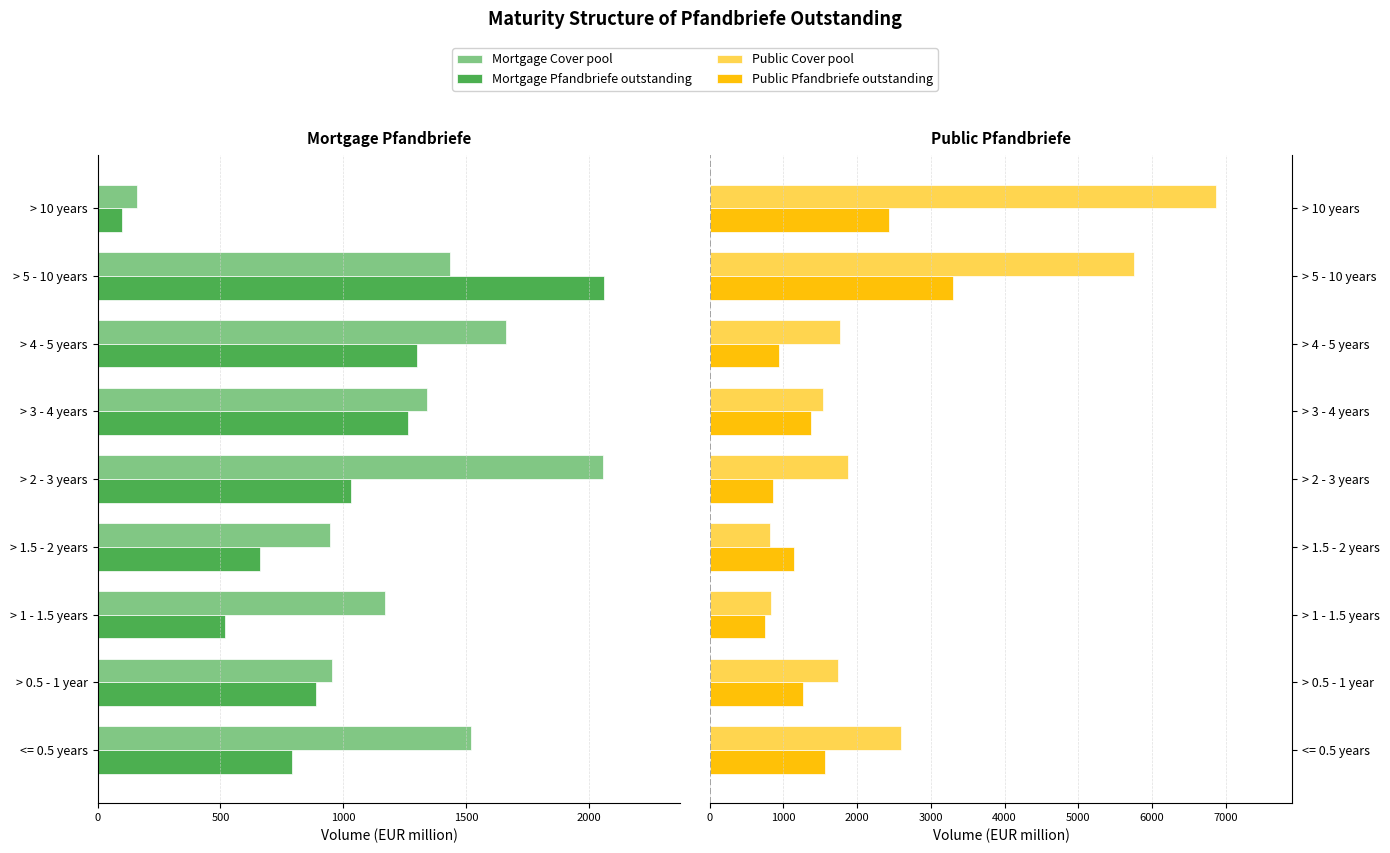

Which series has the largest range (max minus min)?

Public Cover pool